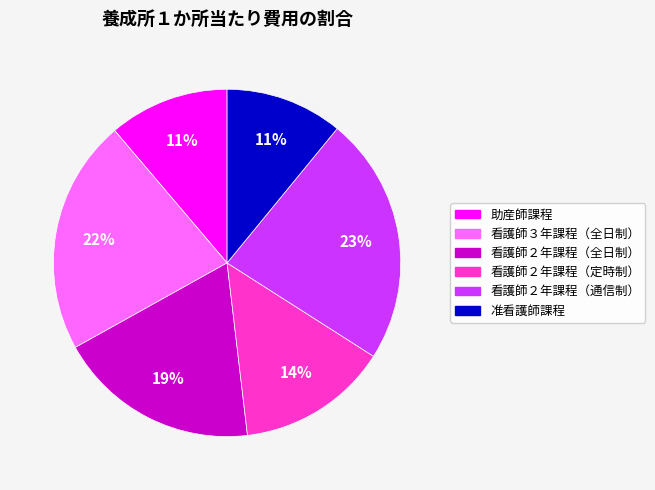

To the nearest percent, what is the difference between the 看護師２年課程（定時制） and 看護師３年課程（全日制） slice percentages?

8%